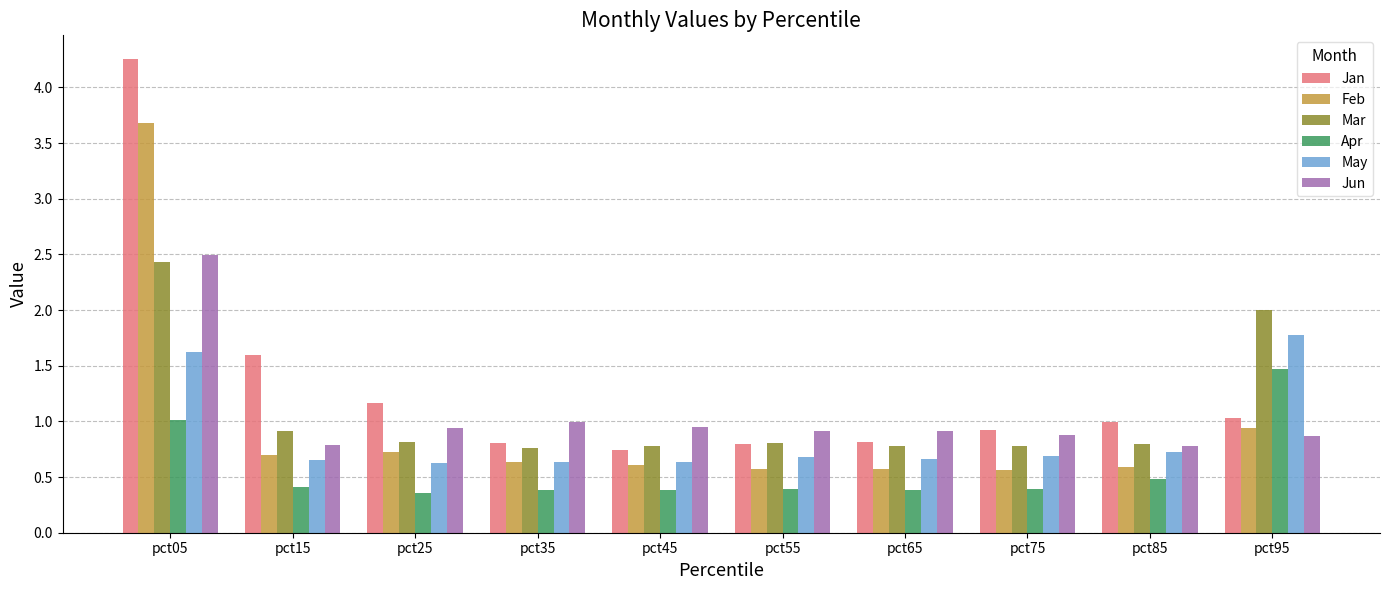

What is the highest value of the May series?

1.8